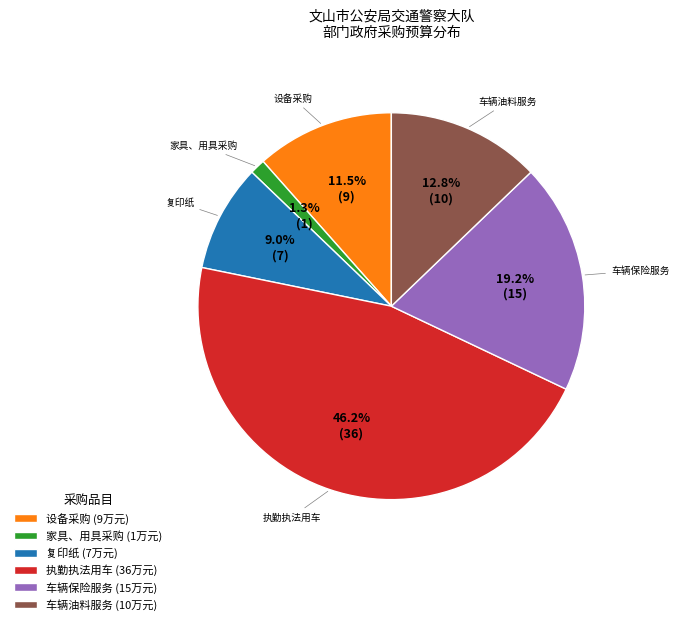

Count the number of slices in the pie.

6